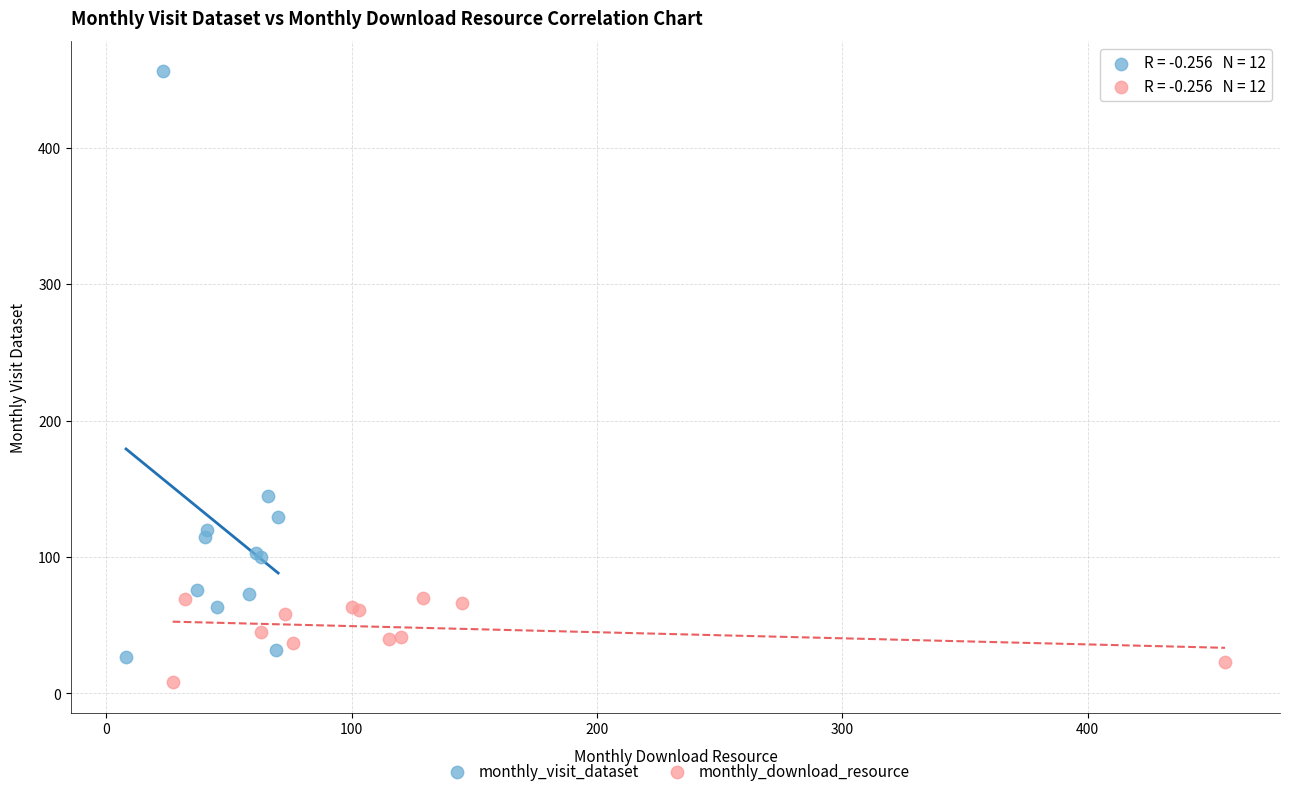

Which series has the widest spread of Y values?

monthly_visit_dataset